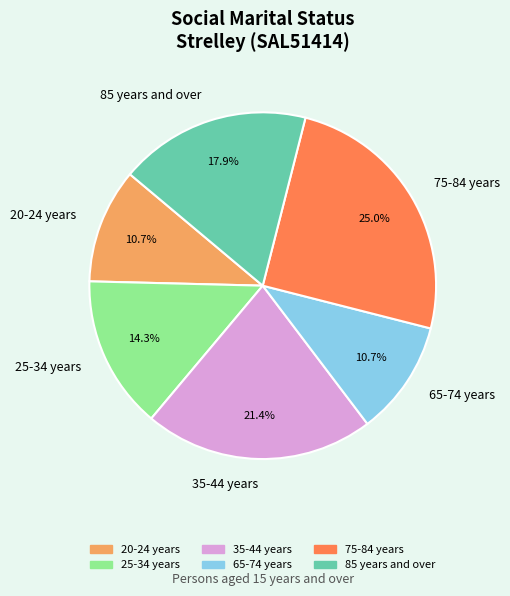

Between 35-44 years and 65-74 years, which is larger?

35-44 years